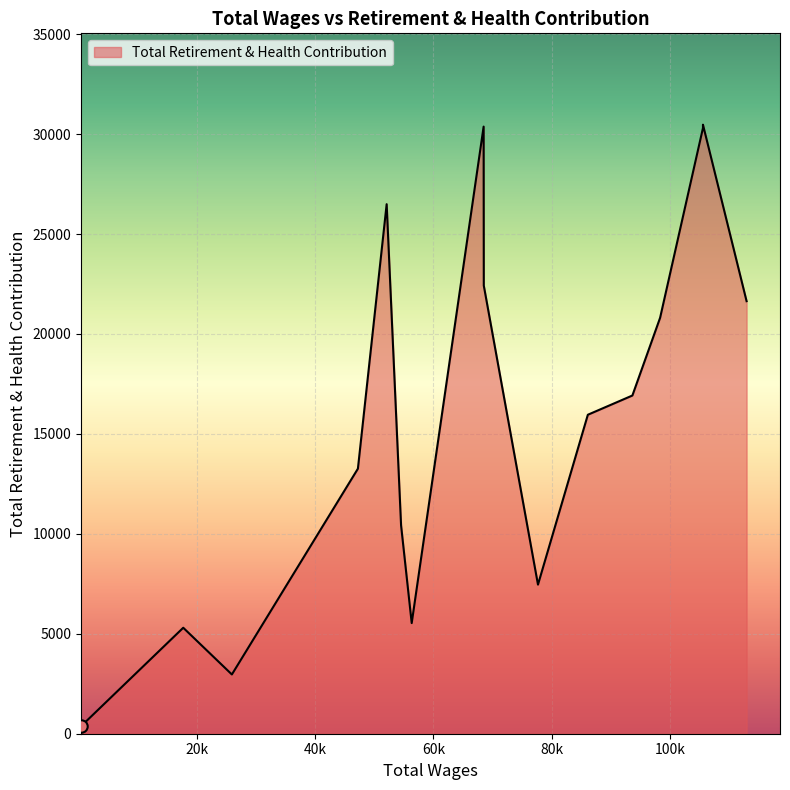

What is the change in value from 112938 to 93634?

-4719